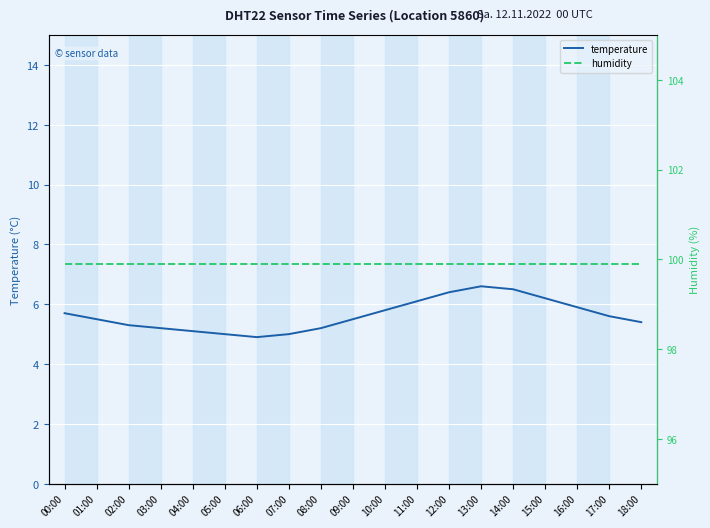

How many data points does each series have?

19